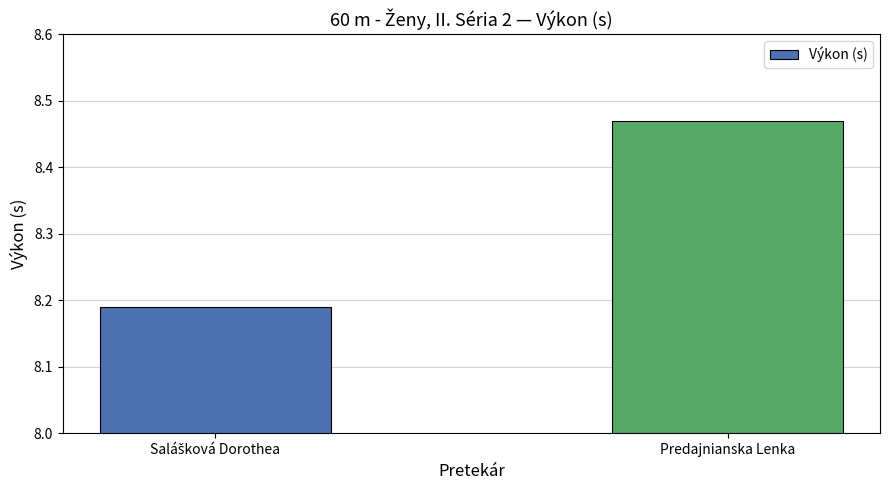

What is the sum of all values?

16.7